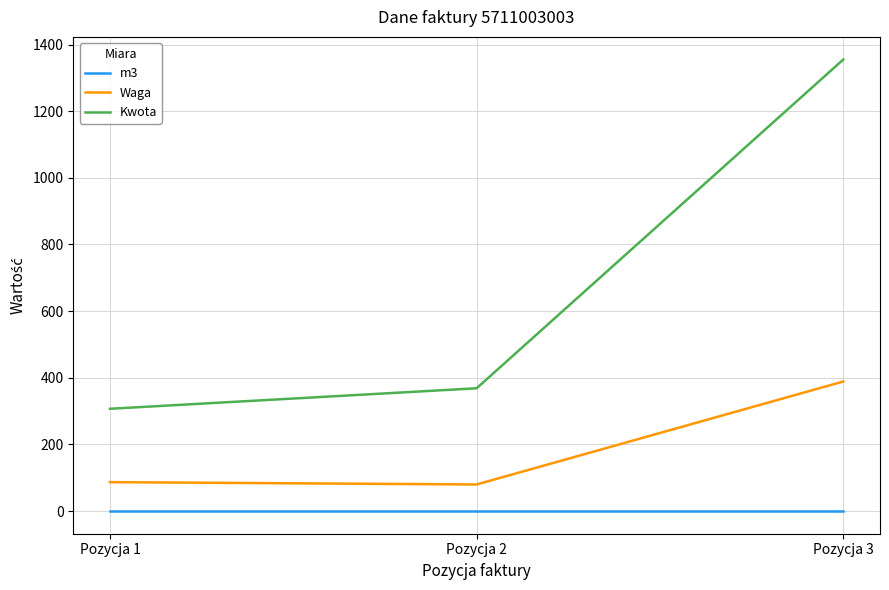

At which category is the sum across all series the highest?

Pozycja 3